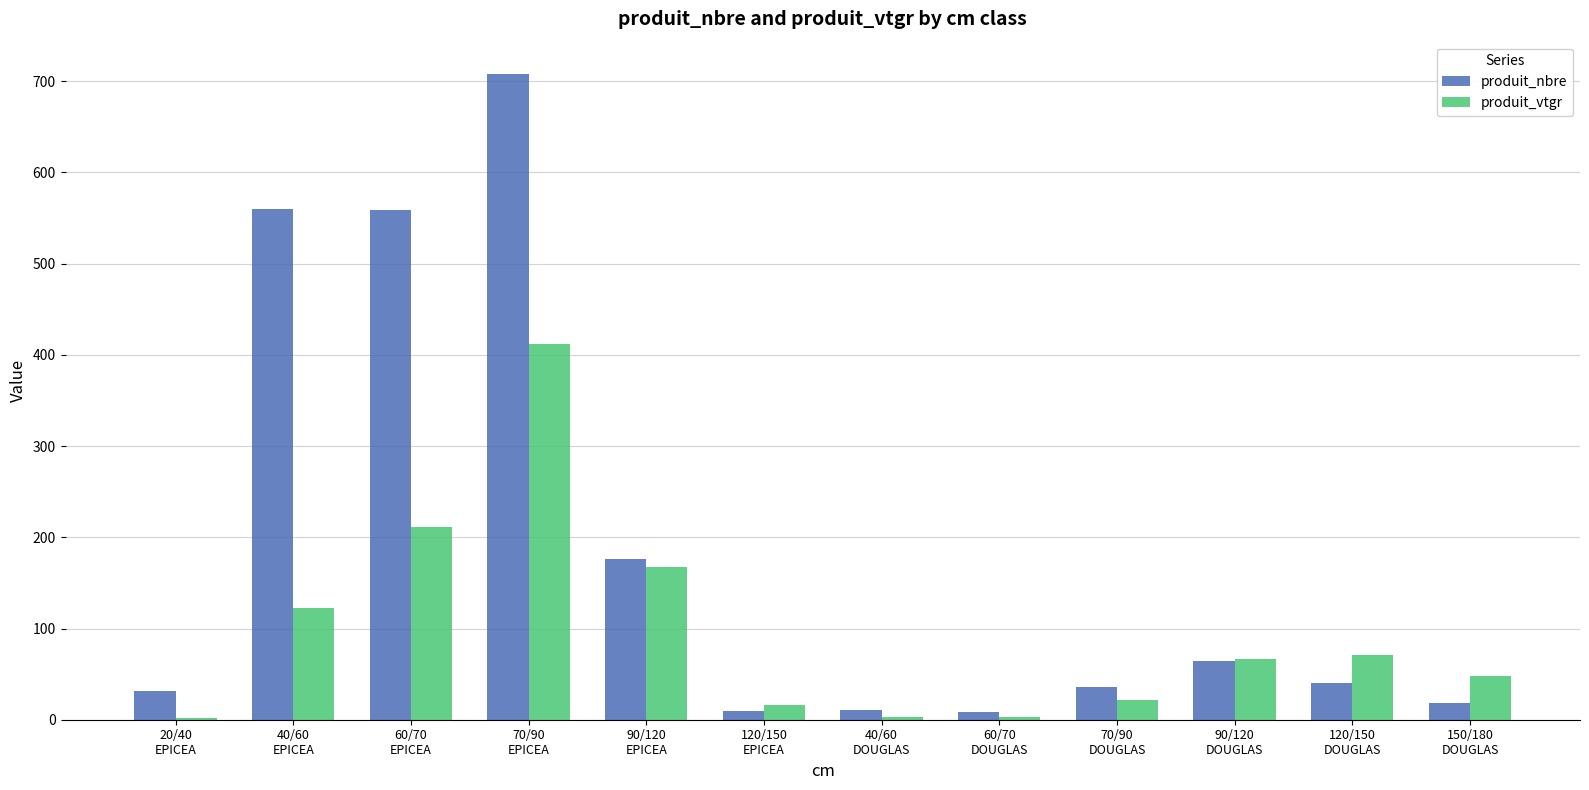

What is the difference between the maximum and second lowest values in the produit_vtgr series?

409.1